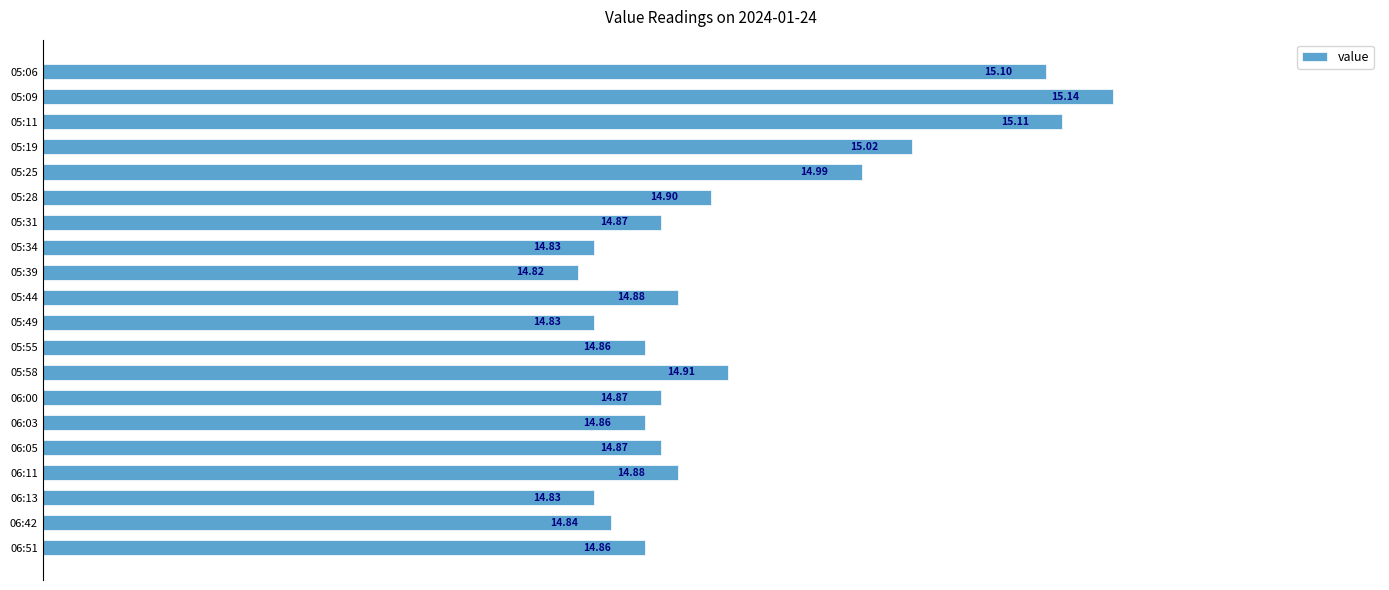

How many bars are there in total?

20